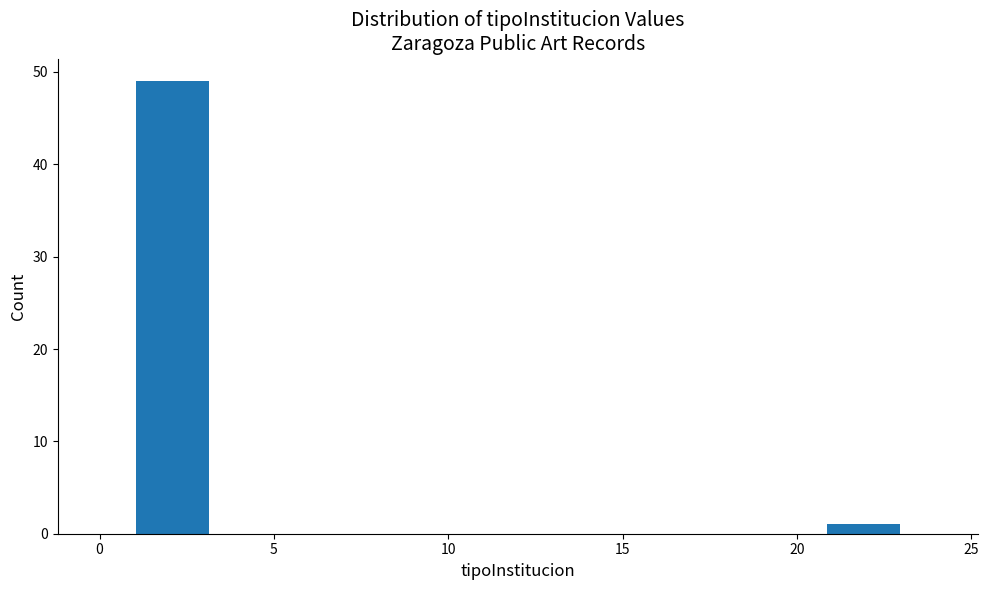

Reading left to right, transcribe this chart: for each bar, give the range it covers on the x-axis and its height. Neither the bar edges nor the heights are printed on the chart, so give them approximately, as read against the axes.

1.0 to 3.2: 49
3.2 to 5.4: 0
5.4 to 7.6: 0
7.6 to 9.8: 0
9.8 to 12.0: 0
12.0 to 14.2: 0
14.2 to 16.4: 0
16.4 to 18.6: 0
18.6 to 20.8: 0
20.8 to 23.0: 1